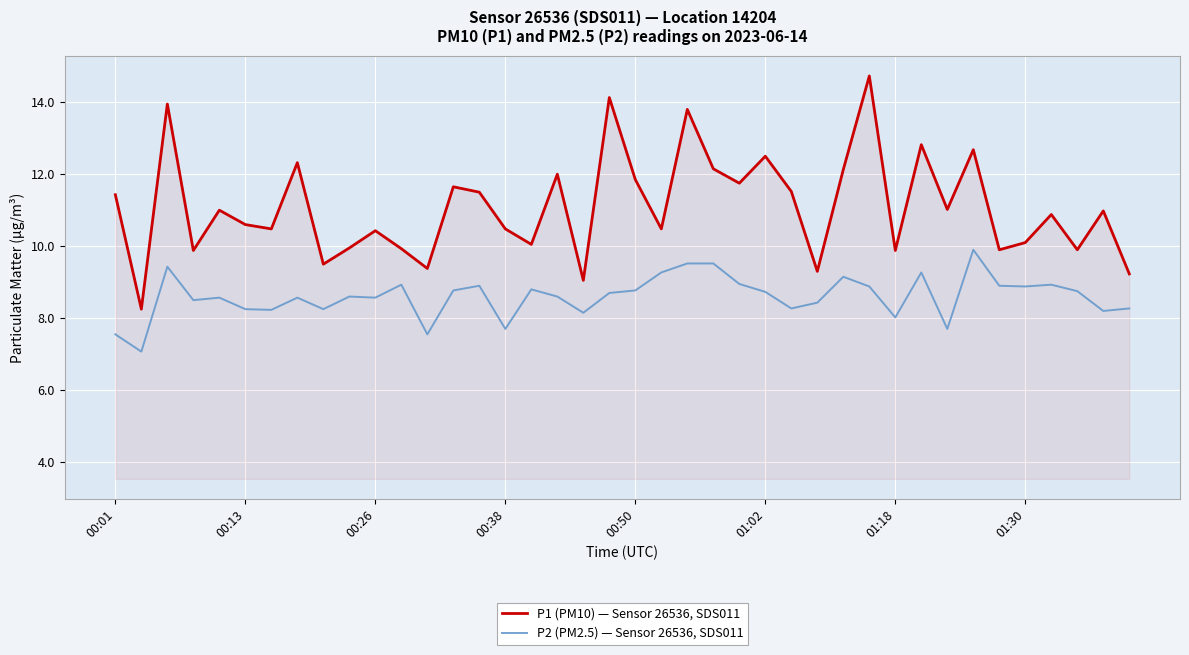

Rank the series by their average value, from highest to lowest.

P1 (PM10) — Sensor 26536, SDS011, P2 (PM2.5) — Sensor 26536, SDS011